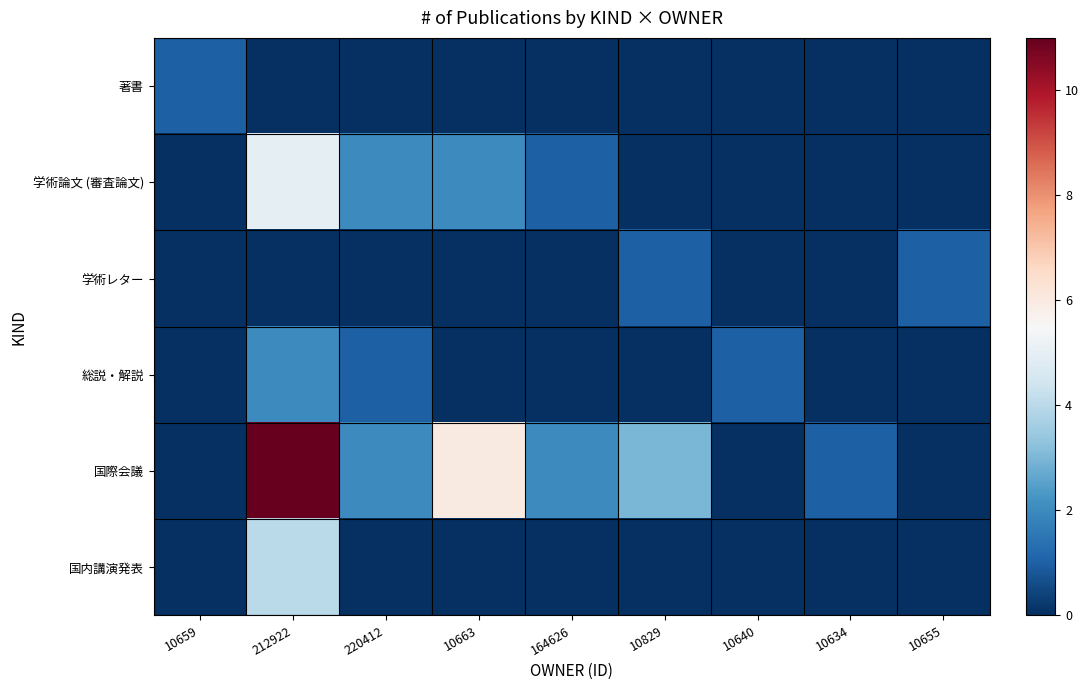

At 10663, list the series in order from largest to smallest.

国際会議, 学術論文 (審査論文), 著書, 学術レター, 総説・解説, 国内講演発表